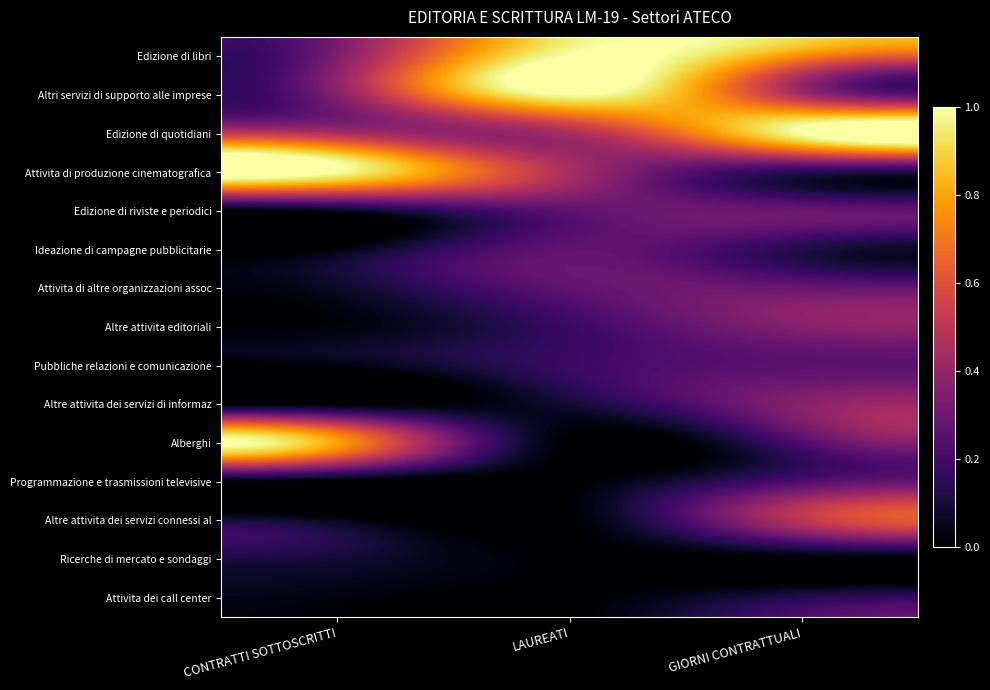

At GIORNI CONTRATTUALI, list the series in order from smallest to largest.

Ricerche di mercato e sondaggi, Ideazione di campagne pubblicitarie, Attivita dei call center, Attivita di produzione cinematografica, Programmazione e trasmissioni televisive, Alberghi, Pubbliche relazioni e comunicazione, Edizione di riviste e periodici, Attivita di altre organizzazioni assoc, Altre attivita editoriali, Altre attivita dei servizi di informaz, Altri servizi di supporto alle imprese, Altre attivita dei servizi connessi al, Edizione di libri, Edizione di quotidiani